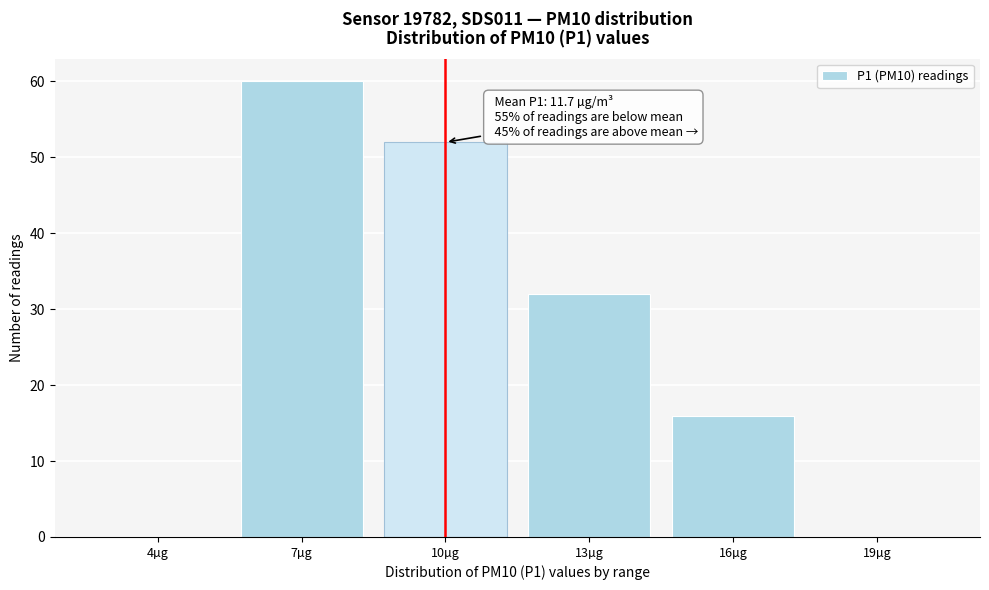

Reading left to right, what are all the values shown in this chart?

4µg=0	7µg=60	10µg=52	13µg=32	16µg=16	19µg=0